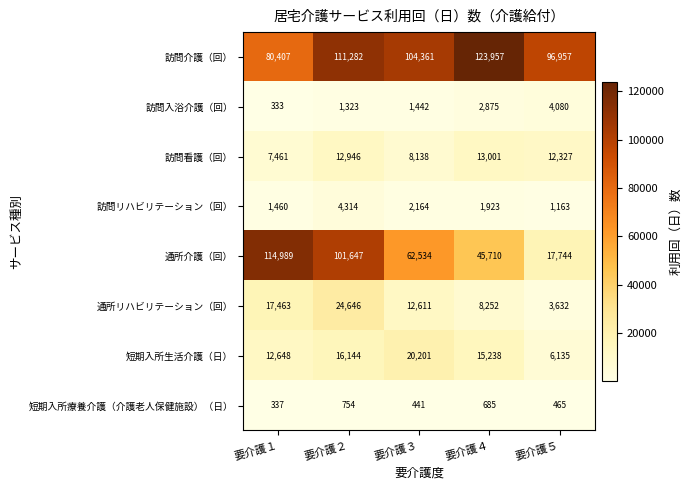

At which category is the sum across all series the highest?

要介護２